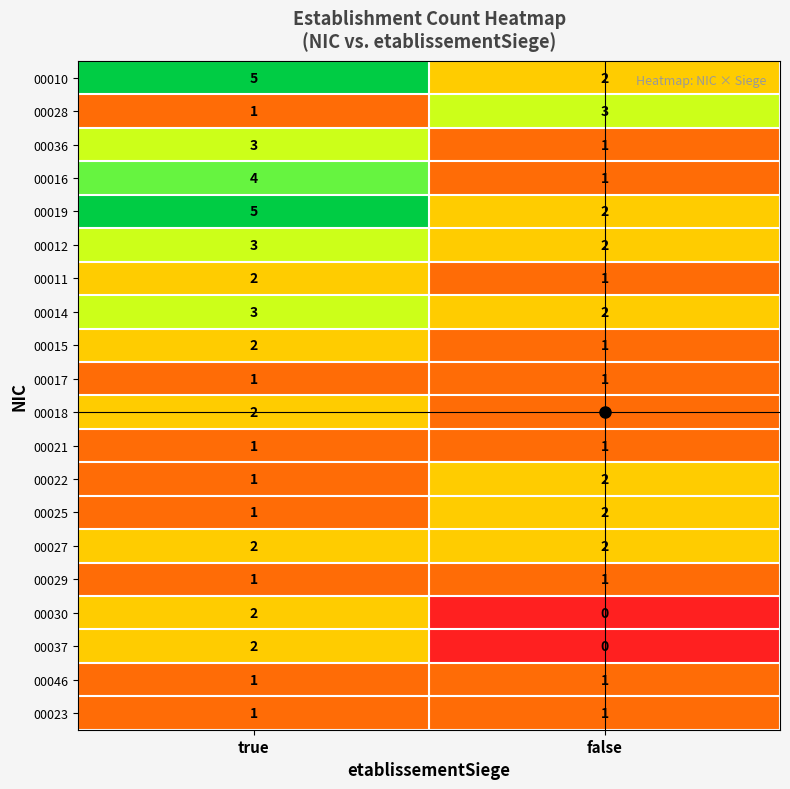

What is the spread (max minus min) of values at false?

3